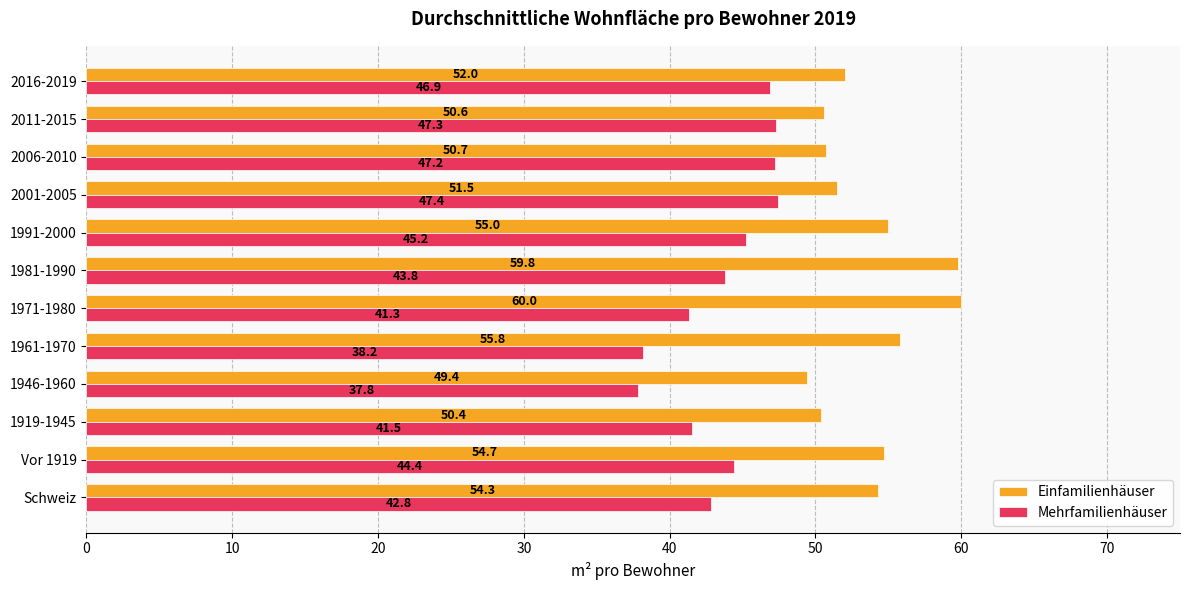

What is the sum of all Einfamilienhäuser values?

644.2